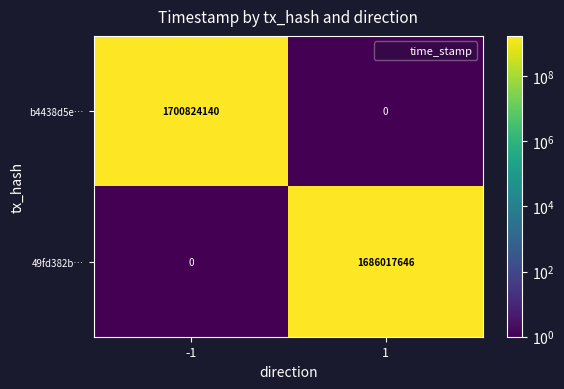

At 1, list the series in order from smallest to largest.

b4438d5e…, 49fd382b…